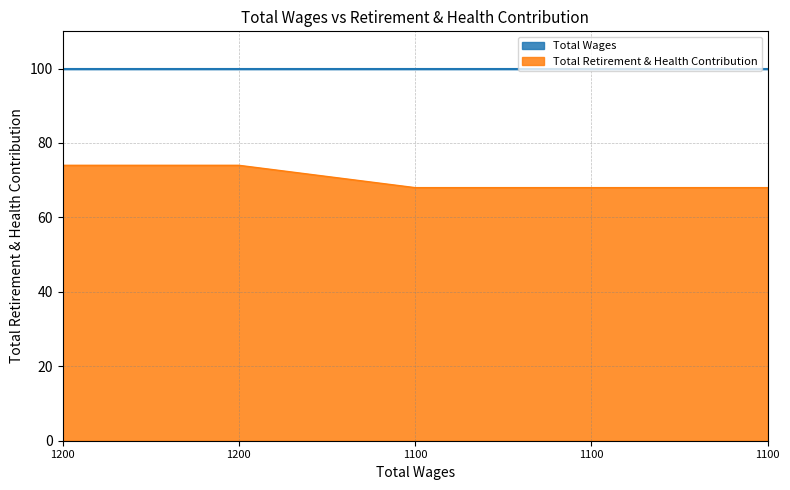

How many data points does each series have?

5